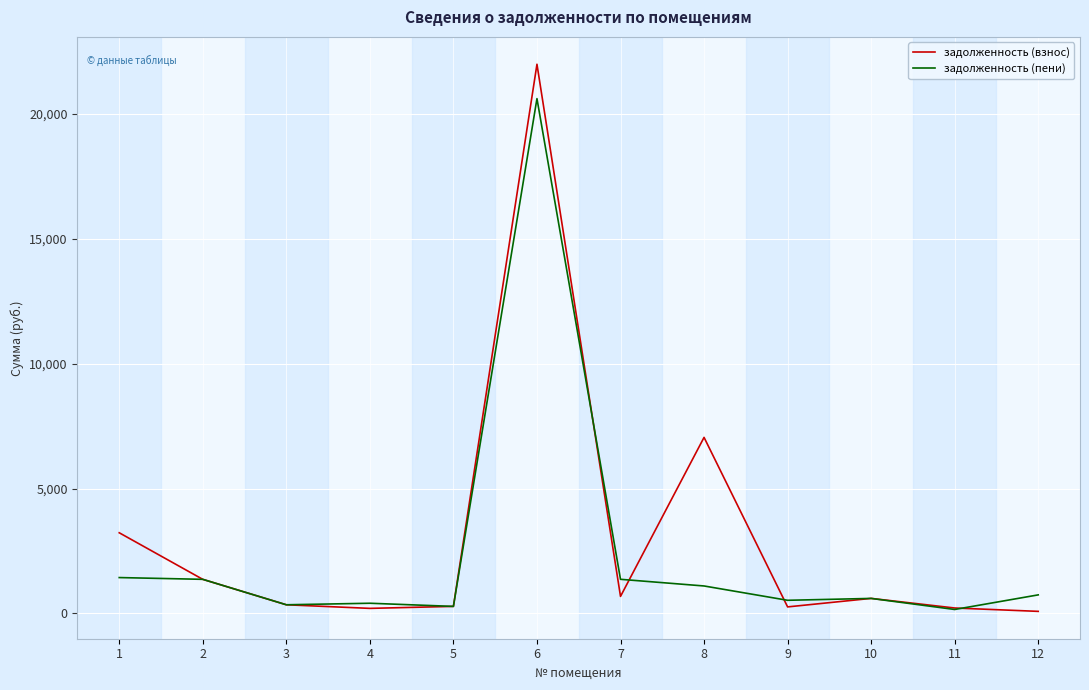

What is the total value across all series at 3?

696.6